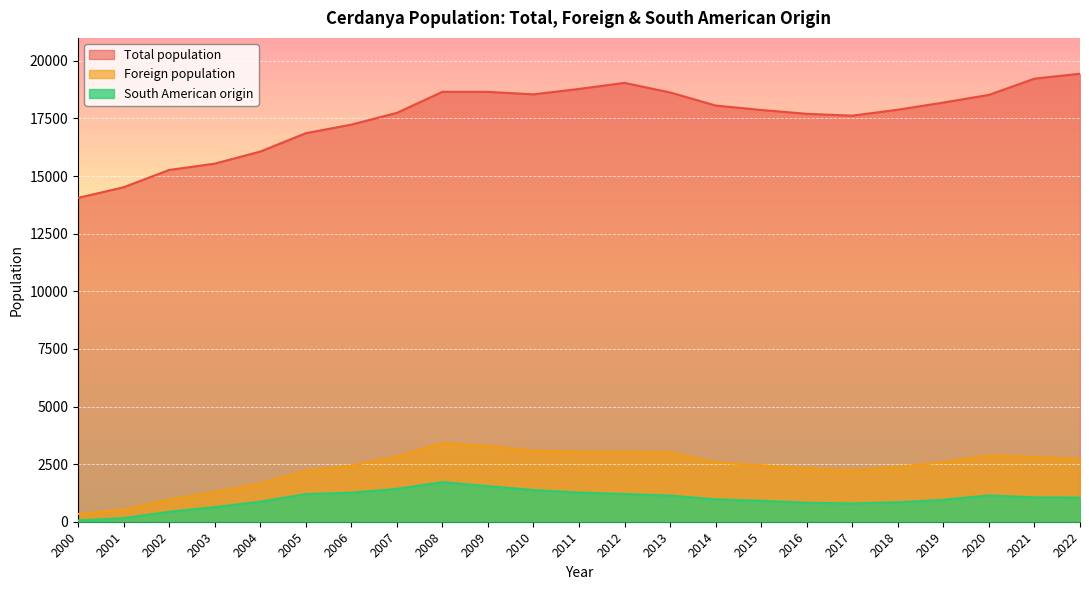

True or false: Total population and Foreign population cross at least once.

False